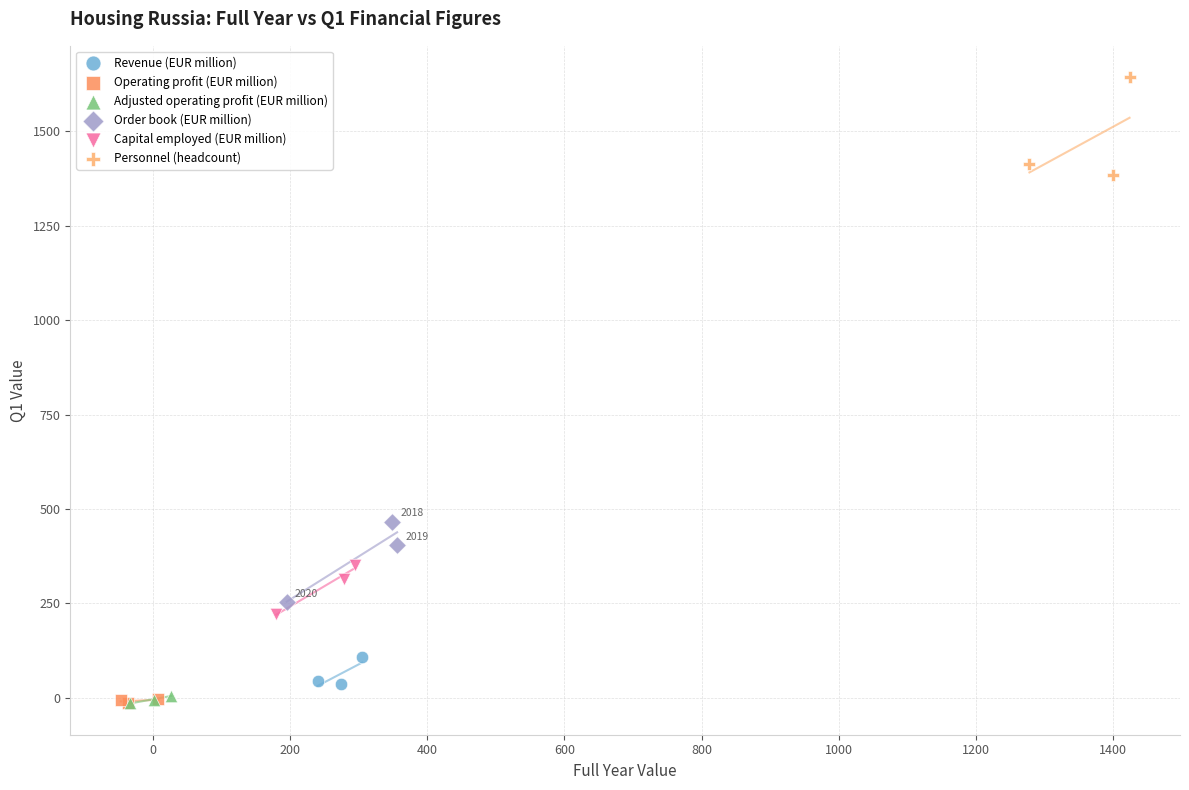

What are all the series names shown in the legend?

Revenue (EUR million), Operating profit (EUR million), Adjusted operating profit (EUR million), Order book (EUR million), Capital employed (EUR million), Personnel (headcount)